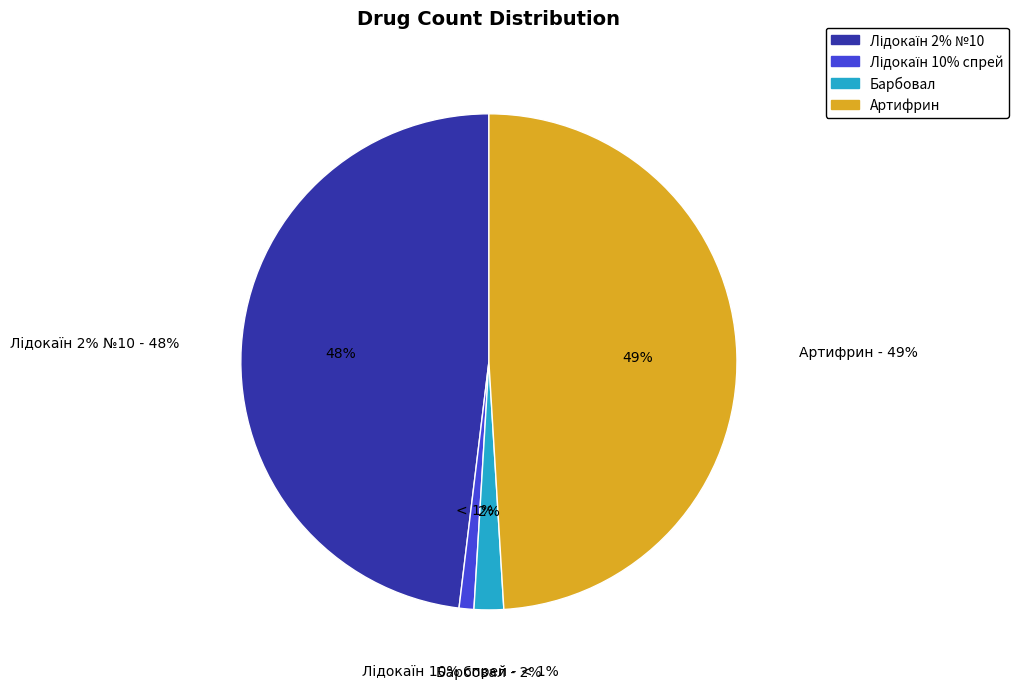

How many slices are in this pie chart?

4